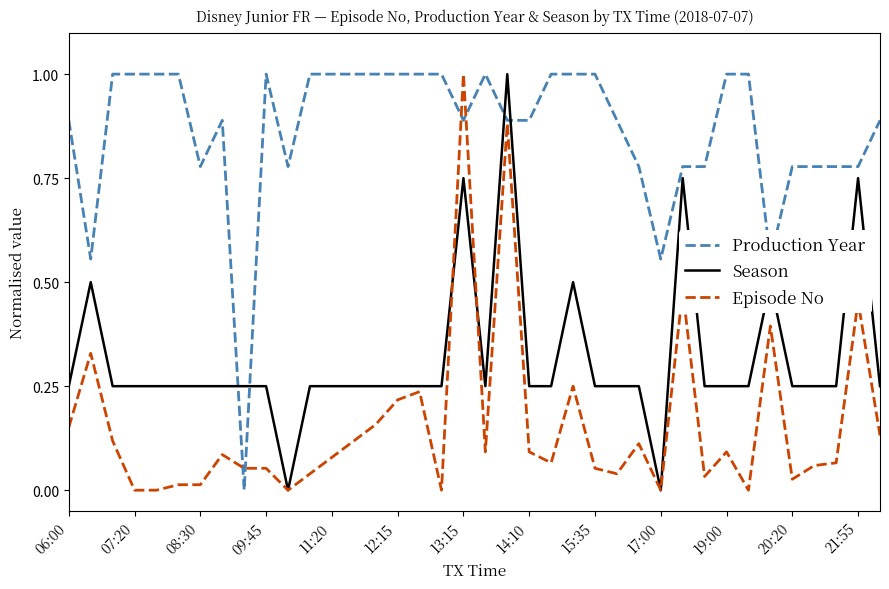

What is the difference between the maximum and second lowest values in the Production Year series?

0.4